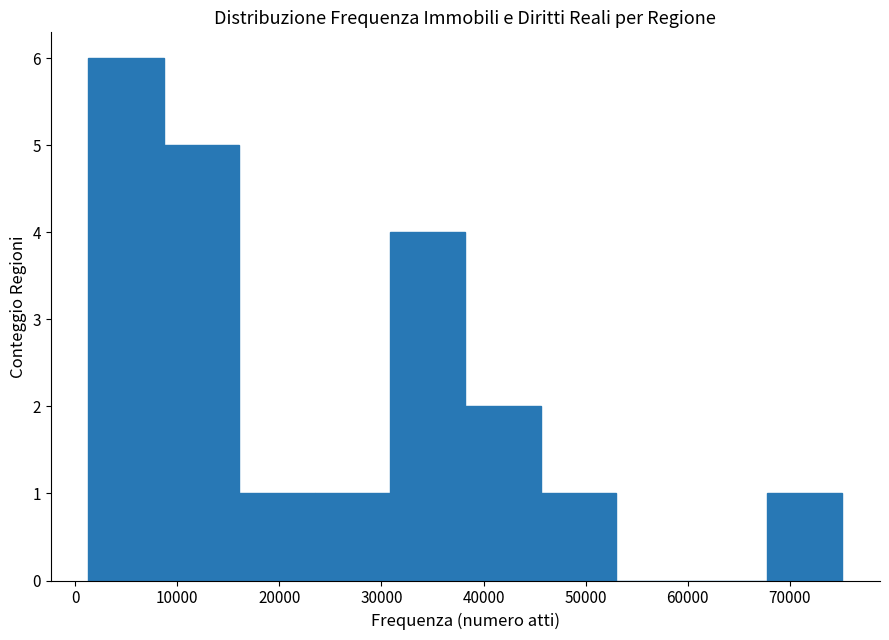

Which range on the x-axis has the tallest bar?

1000 to 9000